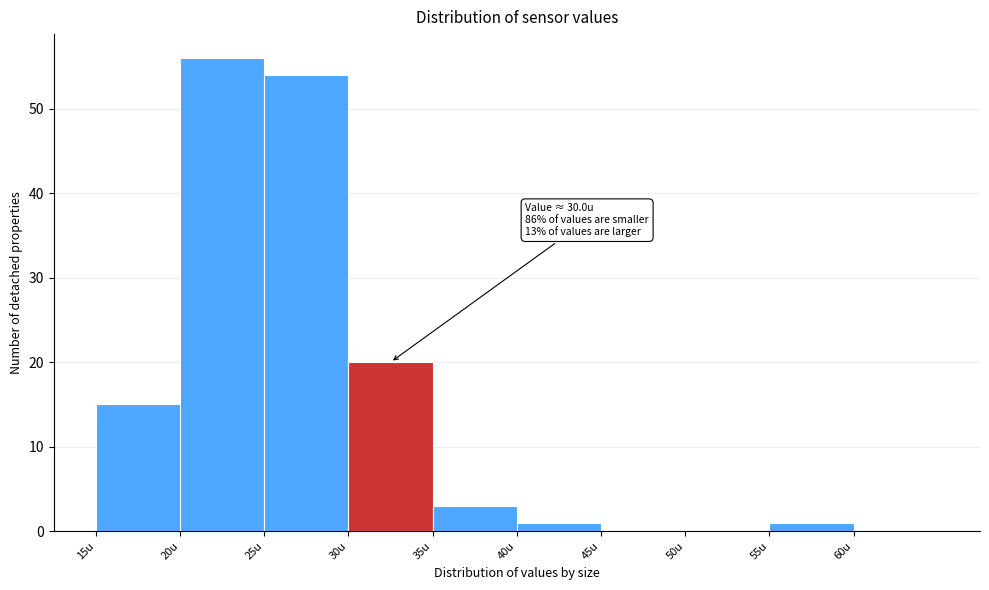

Which range on the x-axis has the tallest bar?

20 to 25